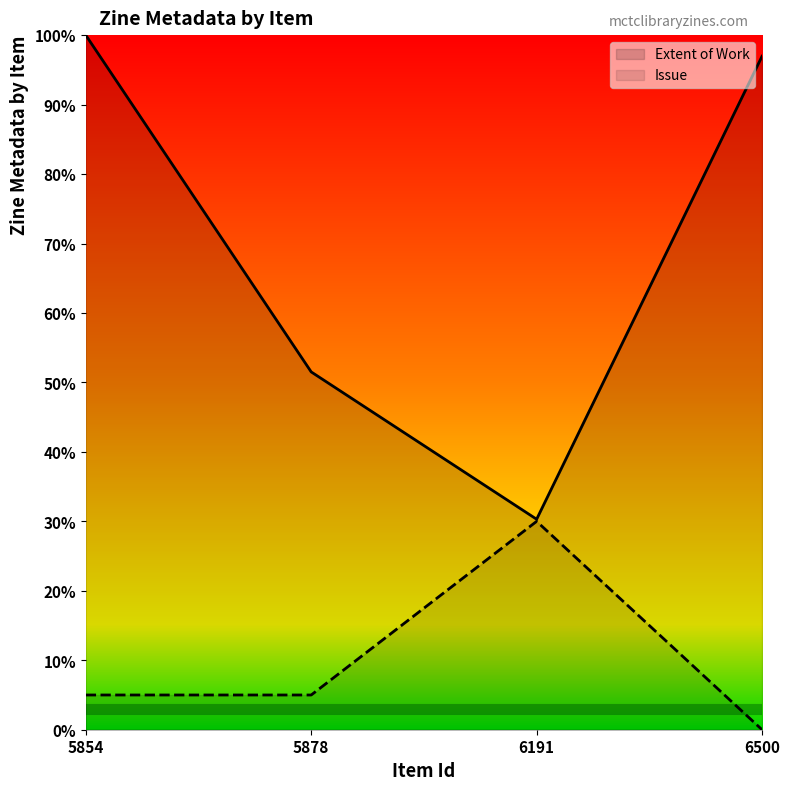

Does the chart display data point markers on the line(s)?

No